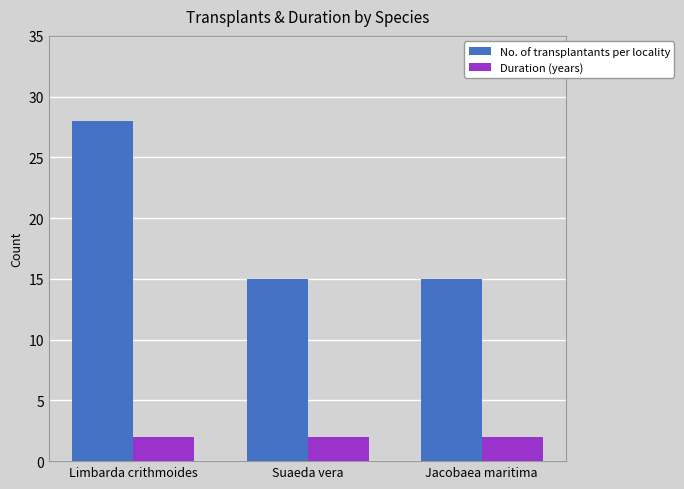

Which series has the largest range (max minus min)?

No. of transplantants per locality